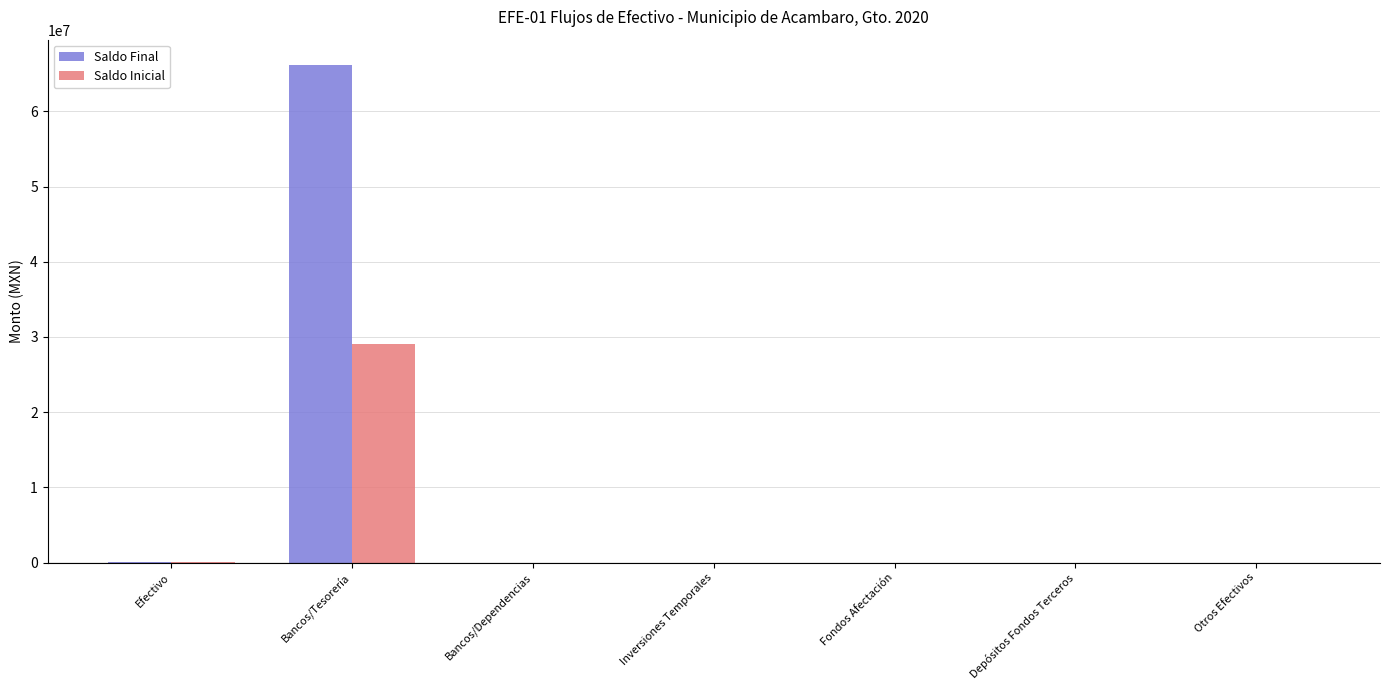

What is the sum of the Saldo Final values at Bancos/Tesorería and Fondos Afectación?

66214219.5